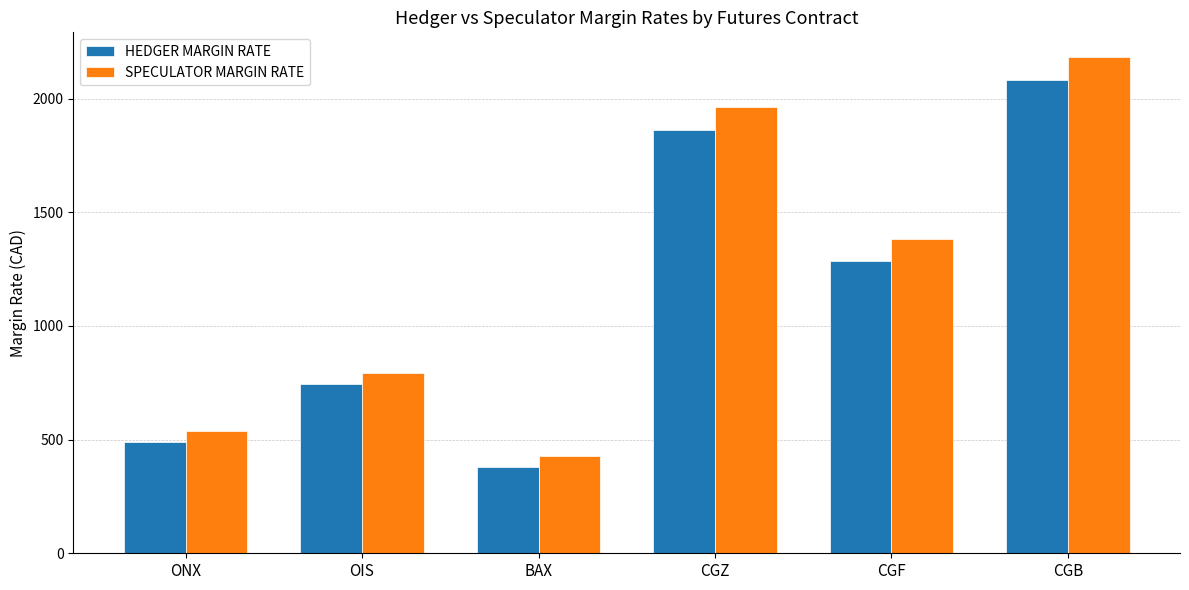

What is the total value across all series at CGF?

2668